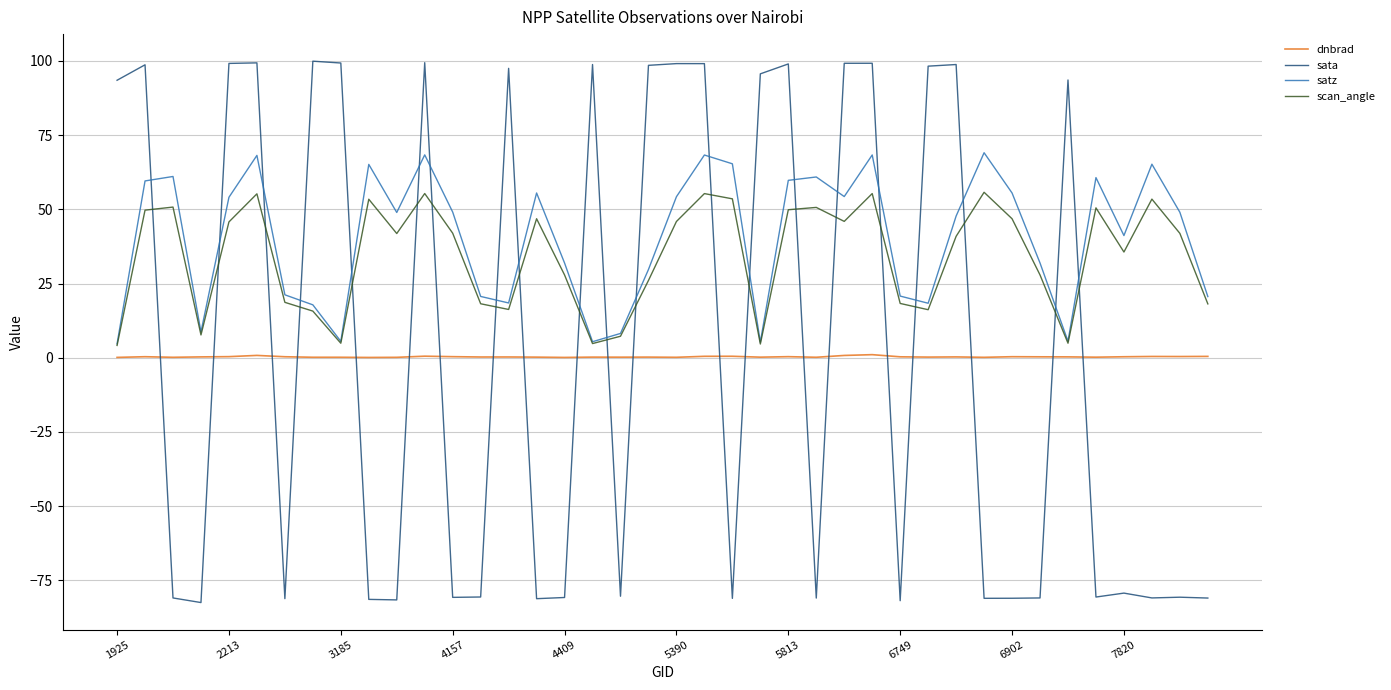

What is the minimum value shown in the chart?

-82.5